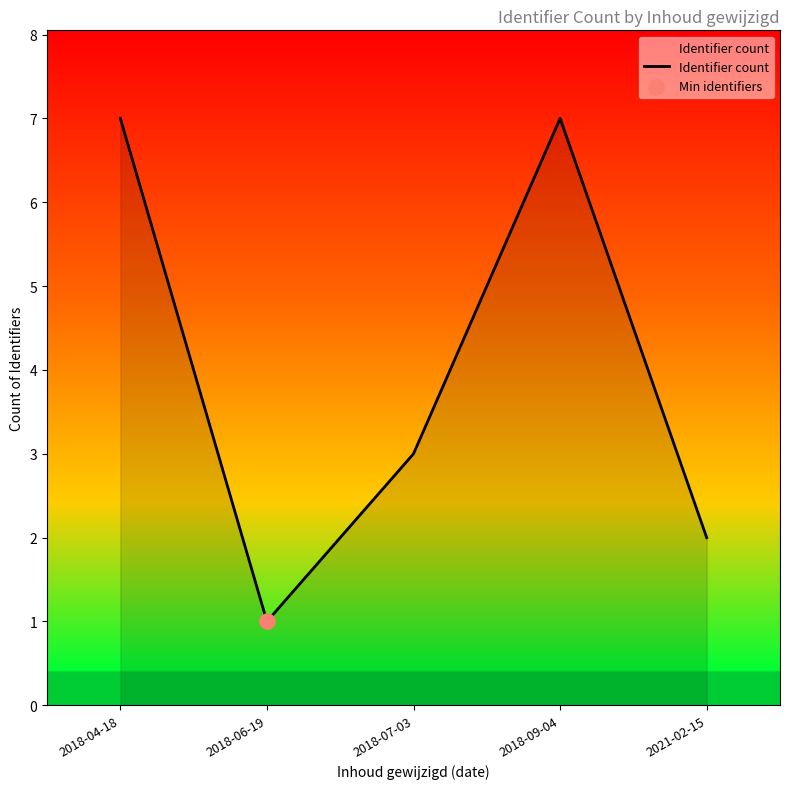

What is the ratio of the value at 2018-07-03 to the value at 2018-06-19?

3.0